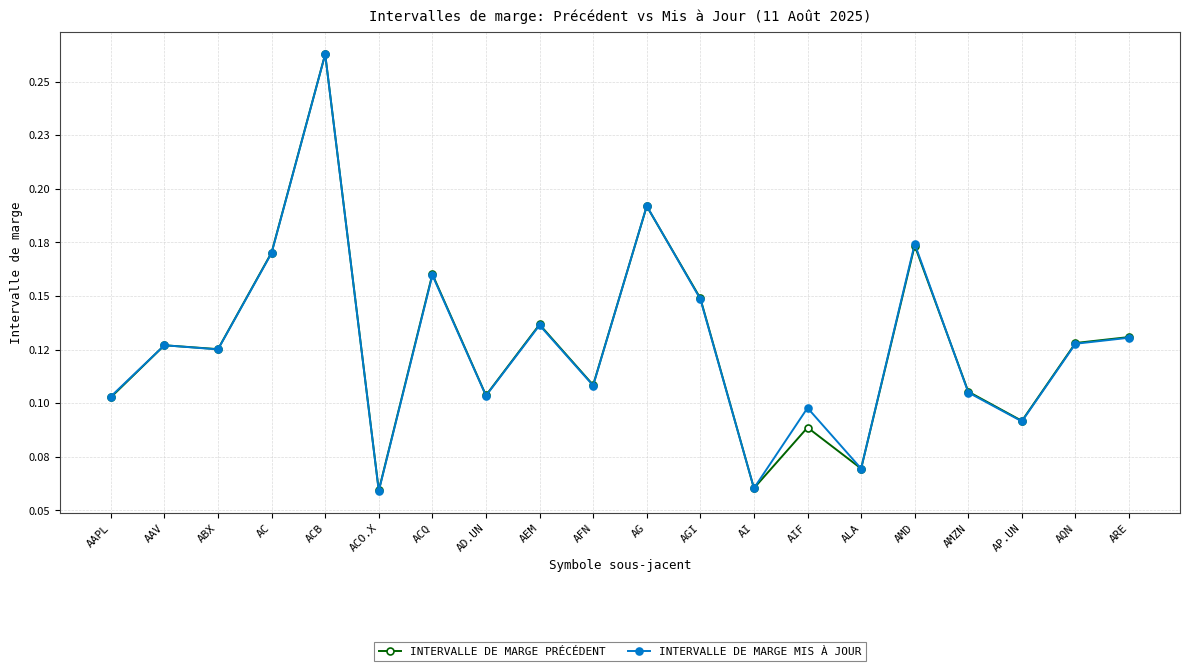

Rank the series by their maximum value, from lowest to highest.

INTERVALLE DE MARGE MIS À JOUR, INTERVALLE DE MARGE PRÉCÉDENT